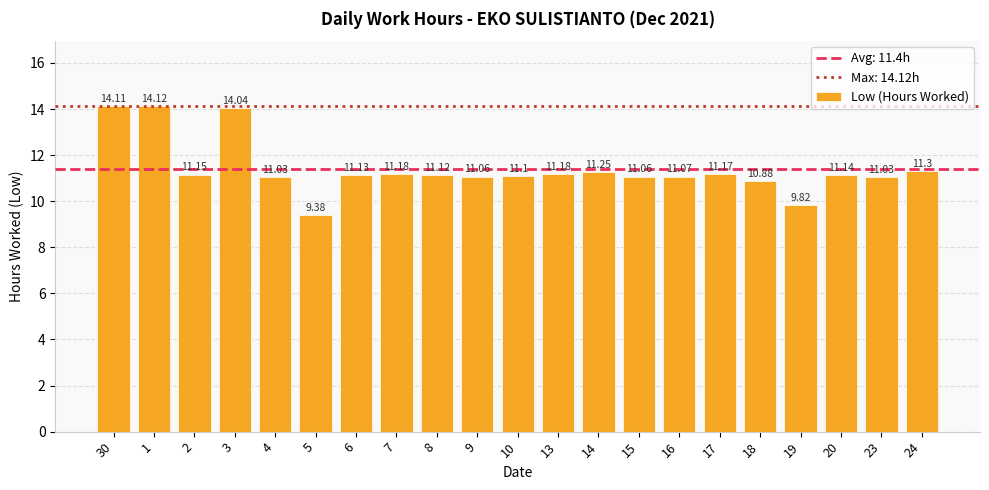

Read the value at 18.

10.9